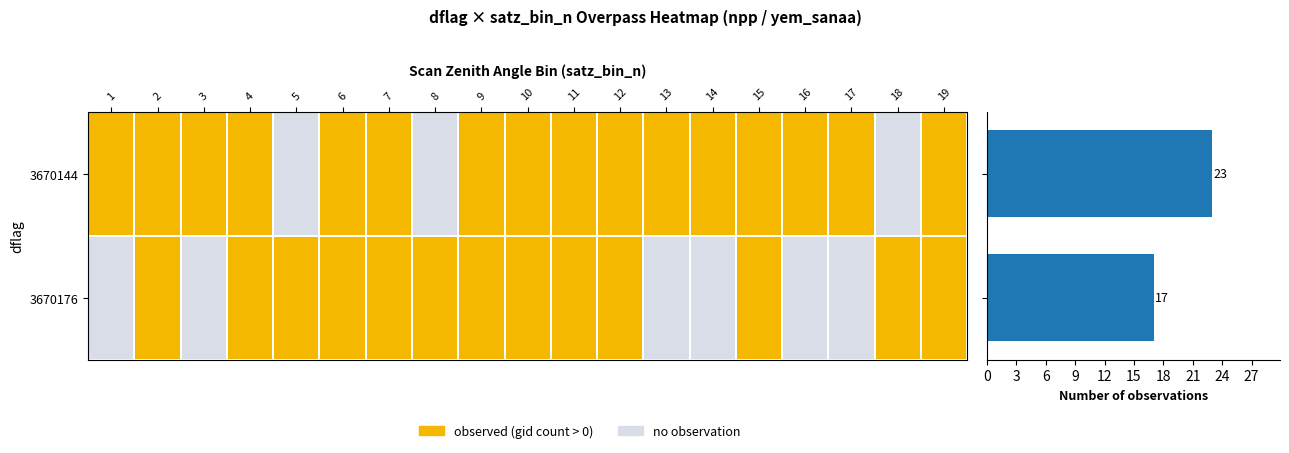

Reading top to bottom, transcribe all the data shown in this chart.

23	17